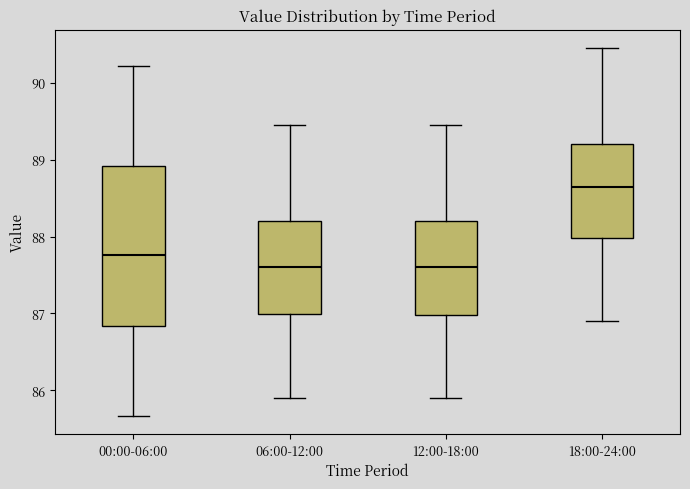

Comparing the boxes themselves (not the whiskers), which one is the tallest?

00:00-06:00